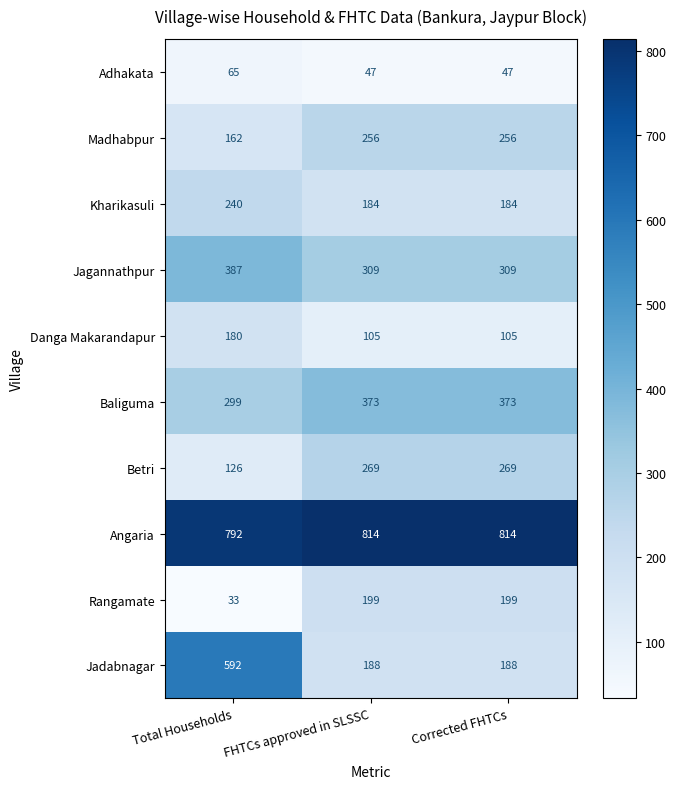

Which series has the largest total across all categories?

Angaria